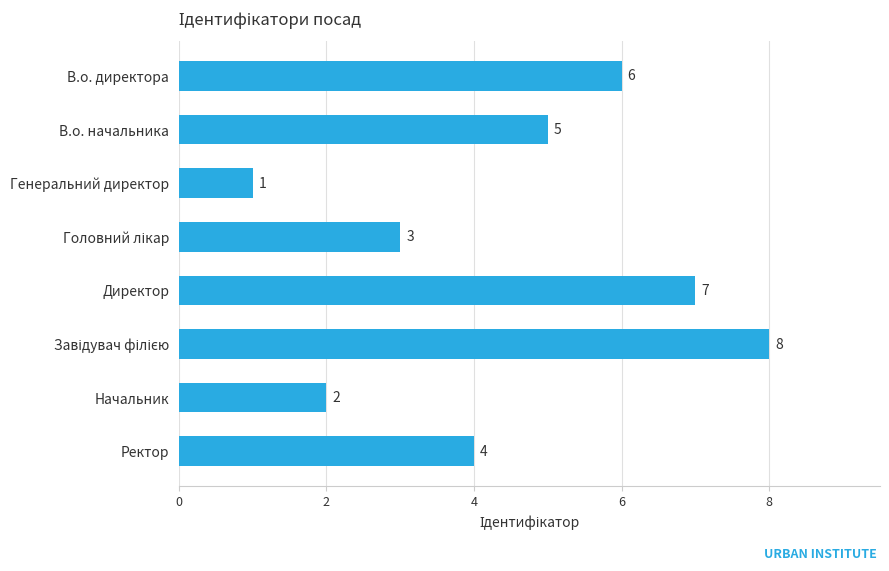

How many data points does each series have?

8